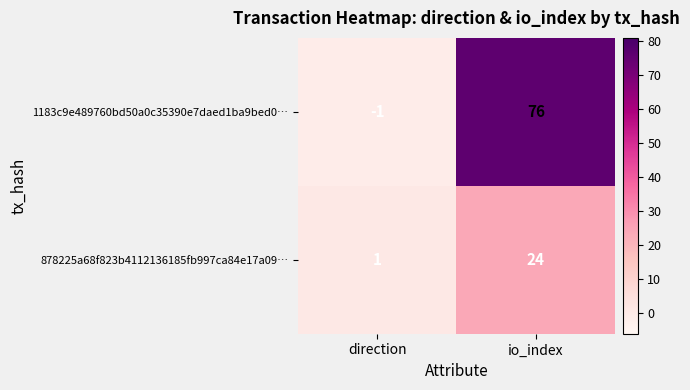

At which category does the chart reach its peak across all series?

io_index